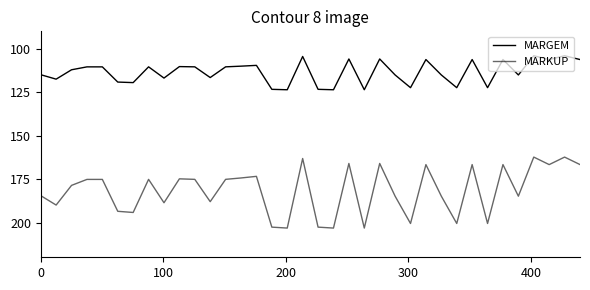

Is this an area chart (filled region under the line)?

No